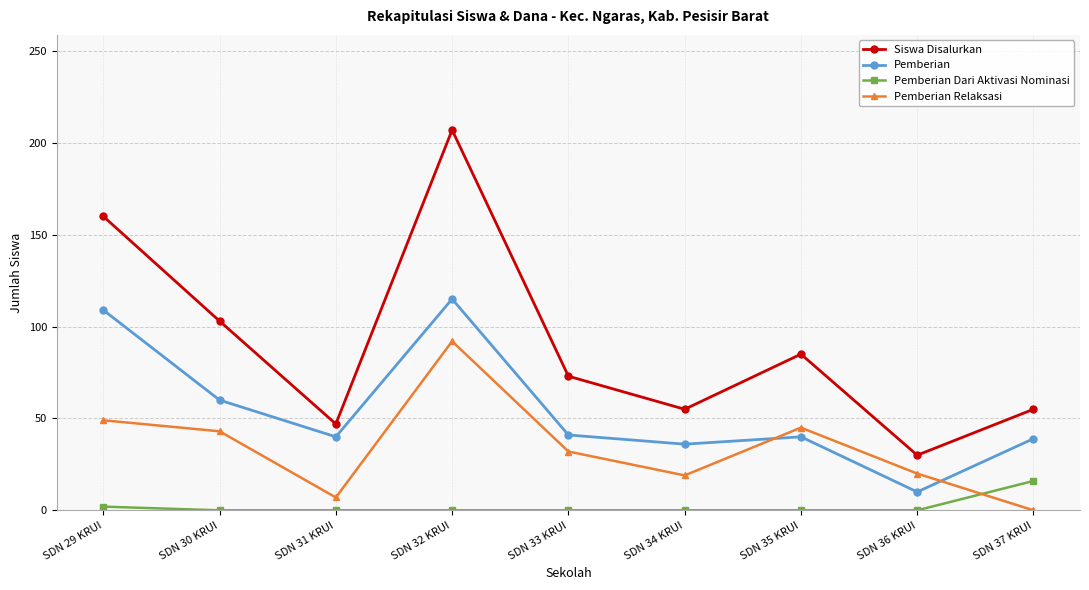

What is the difference between the maximum and minimum values in the Pemberian Dari Aktivasi Nominasi series?

16